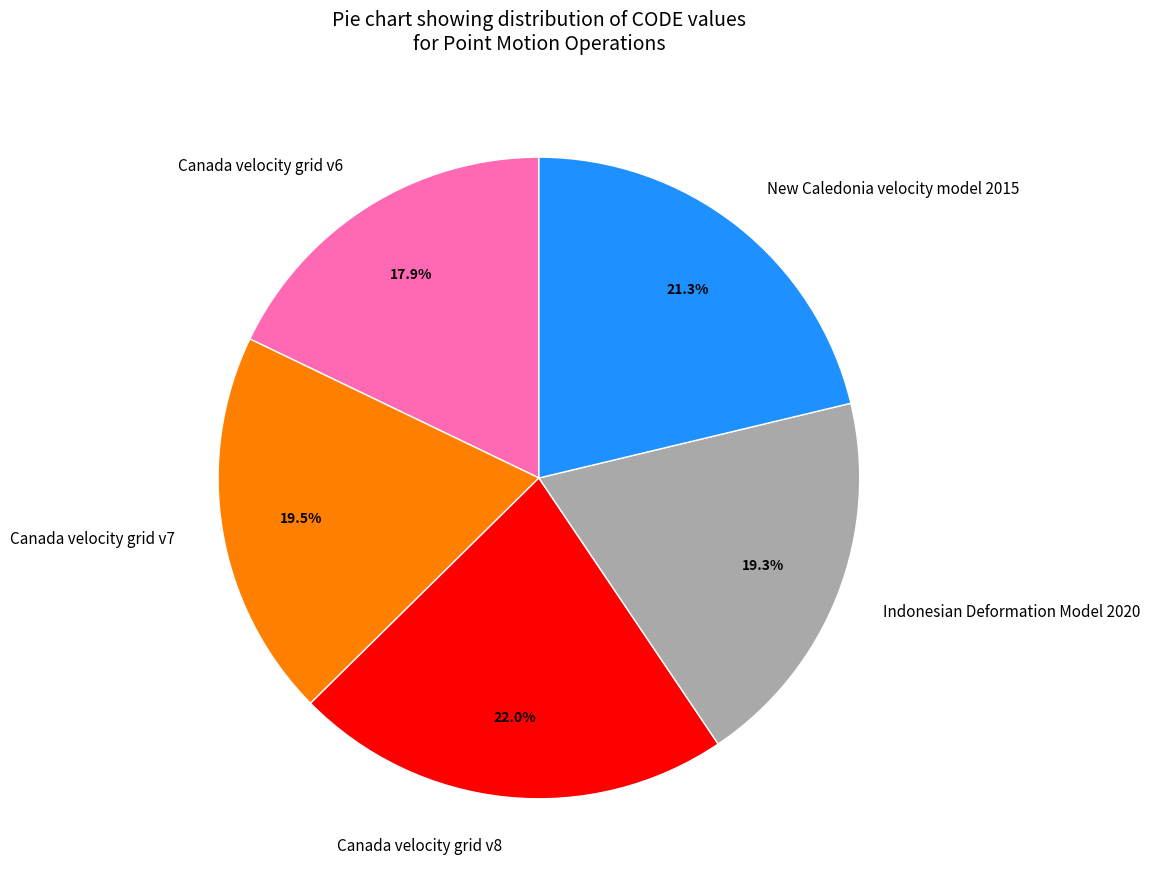

How much of the chart is everything except Canada velocity grid v6?

82.1%